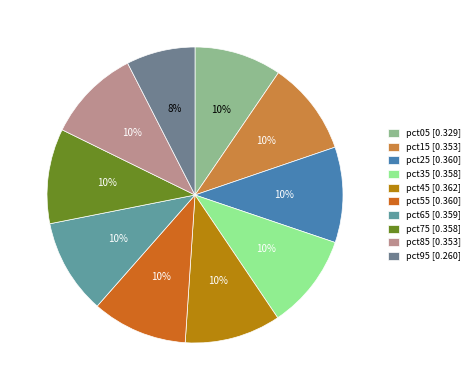

Is there any slice that represents more than half of the pie?

No